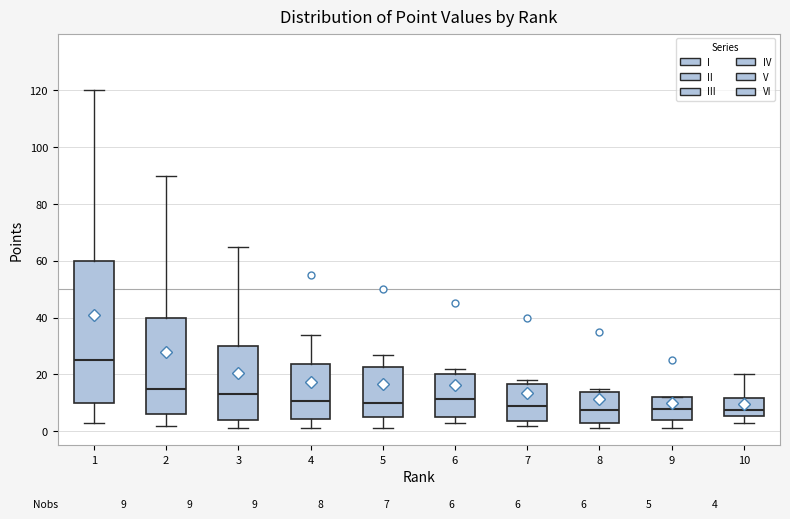

Which box has the highest median line?

1